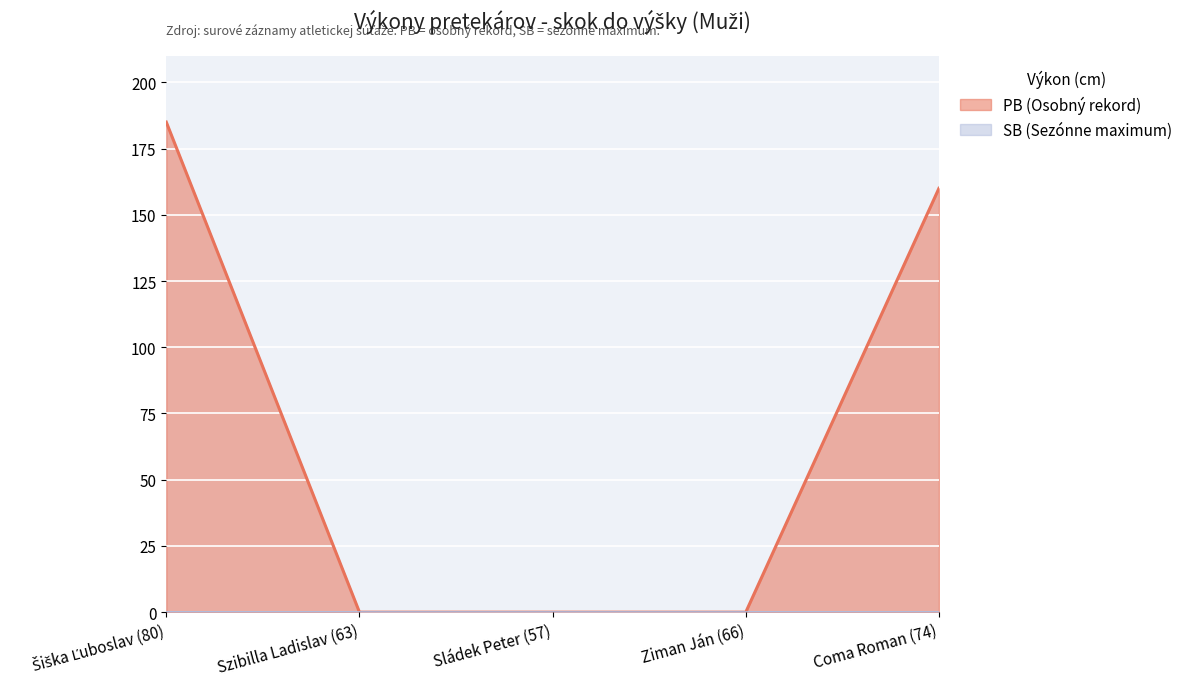

The value at Ziman Ján (66) is -77. True or false?

False